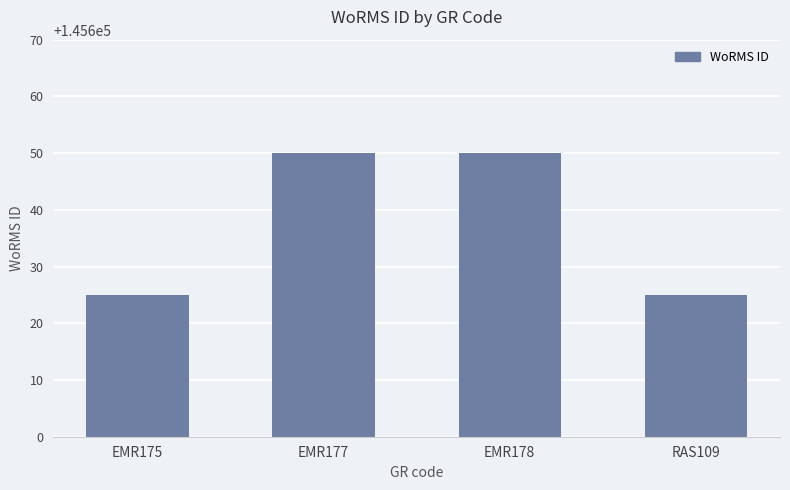

What is the label of the 3rd bar from the left?

EMR178